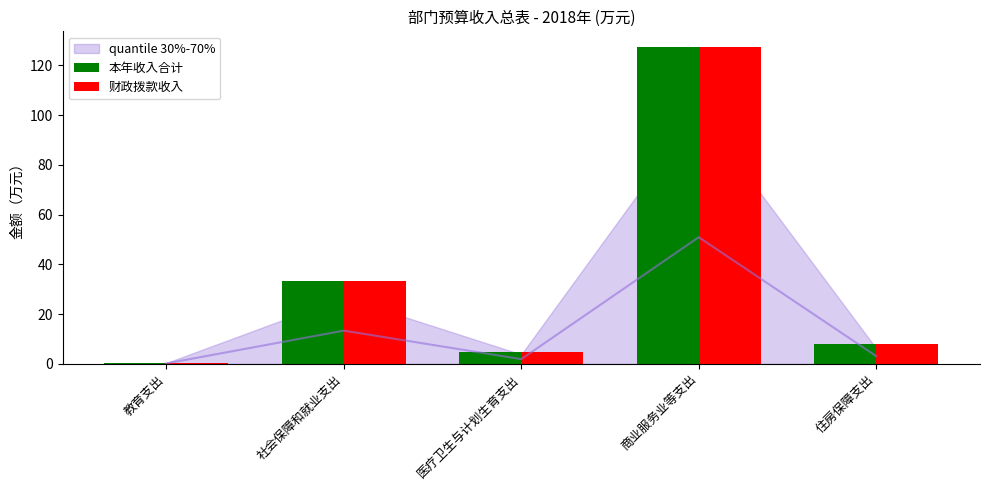

At 教育支出, list the series in order from largest to smallest.

本年收入合计, 财政拨款收入